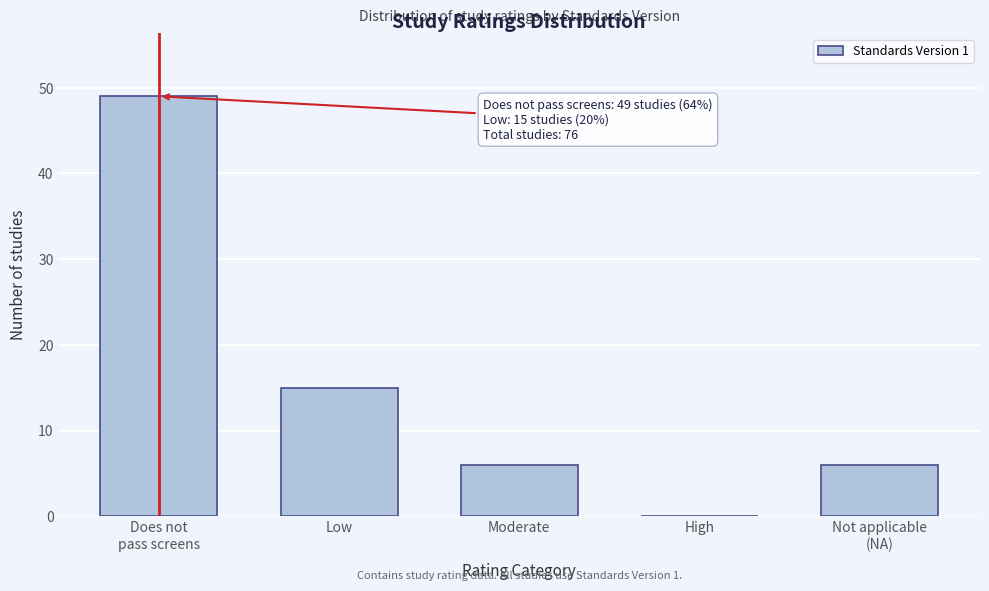

At which label is the value closest to 24?

Low